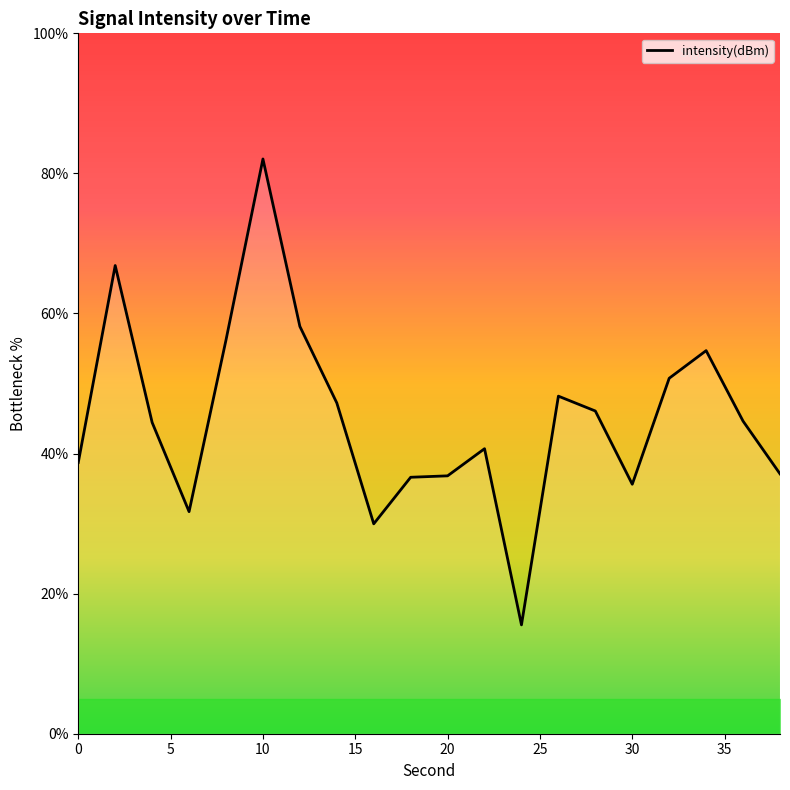

What is the difference between the maximum and minimum values?

66.5